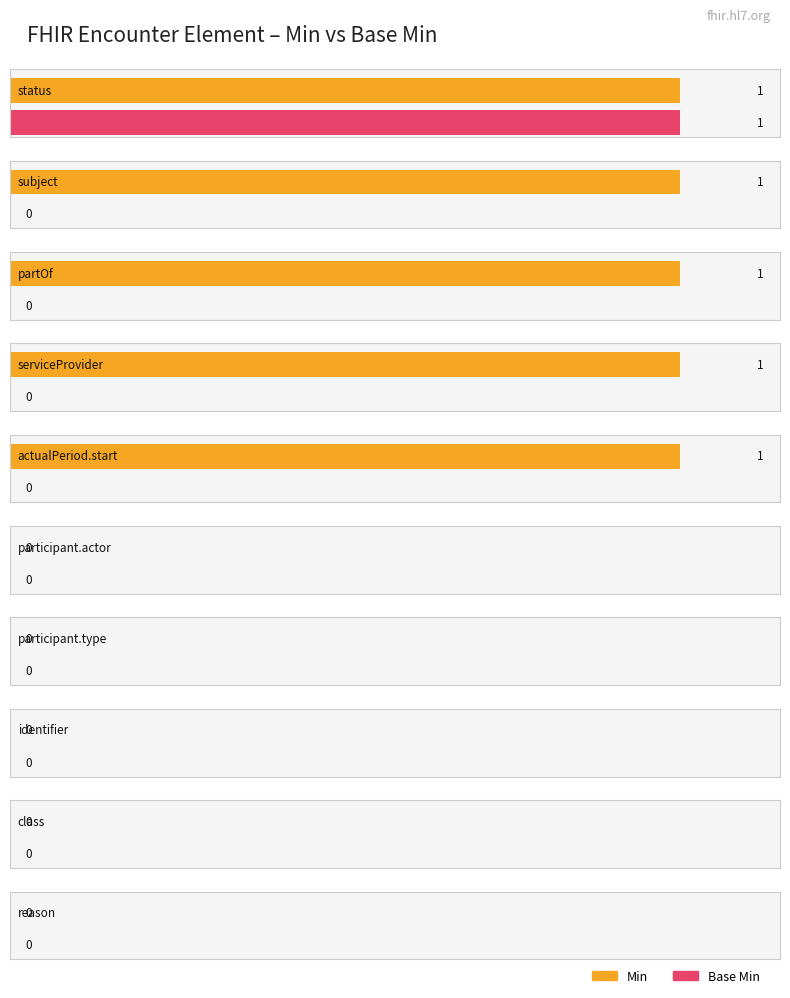

True or false: base_min_values has a value of 0 at 7.

True